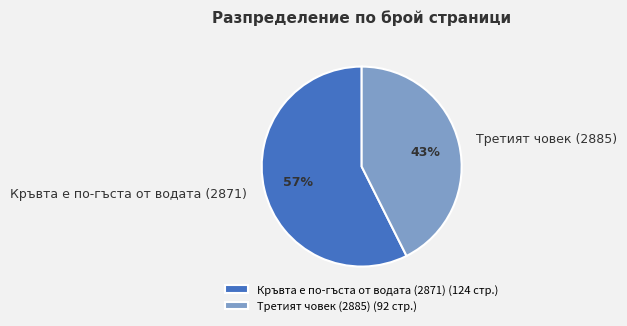

Which slice is the smallest?

Третият човек (2885)